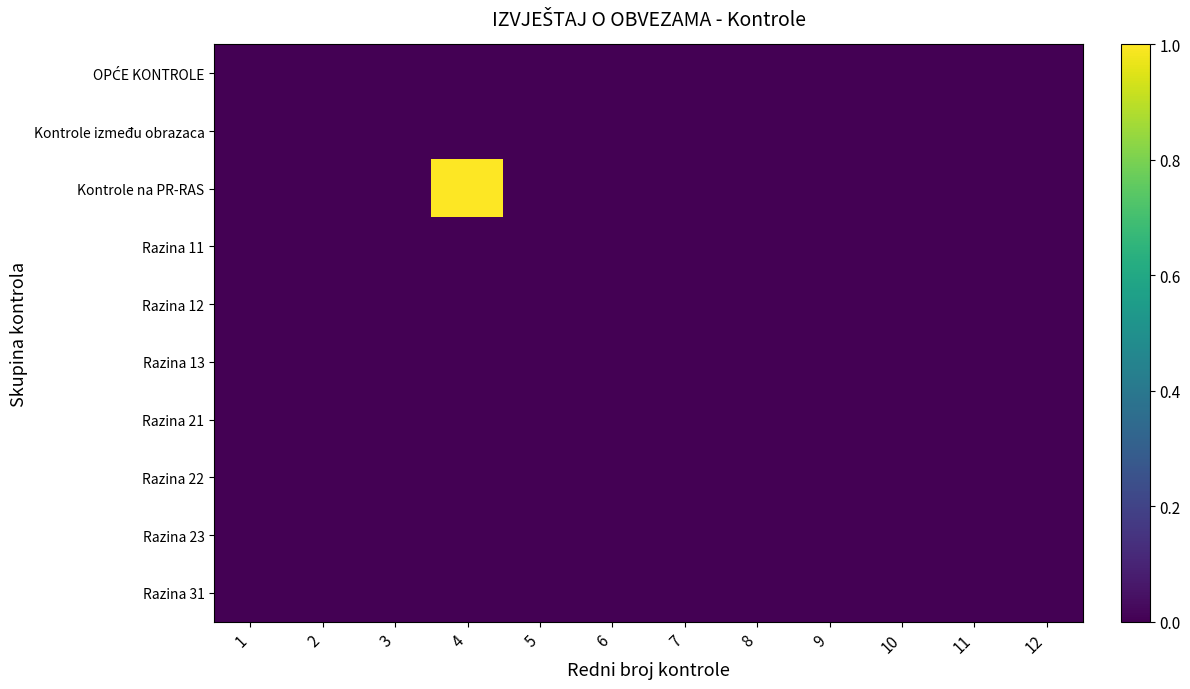

At which category is the sum across all series the highest?

4